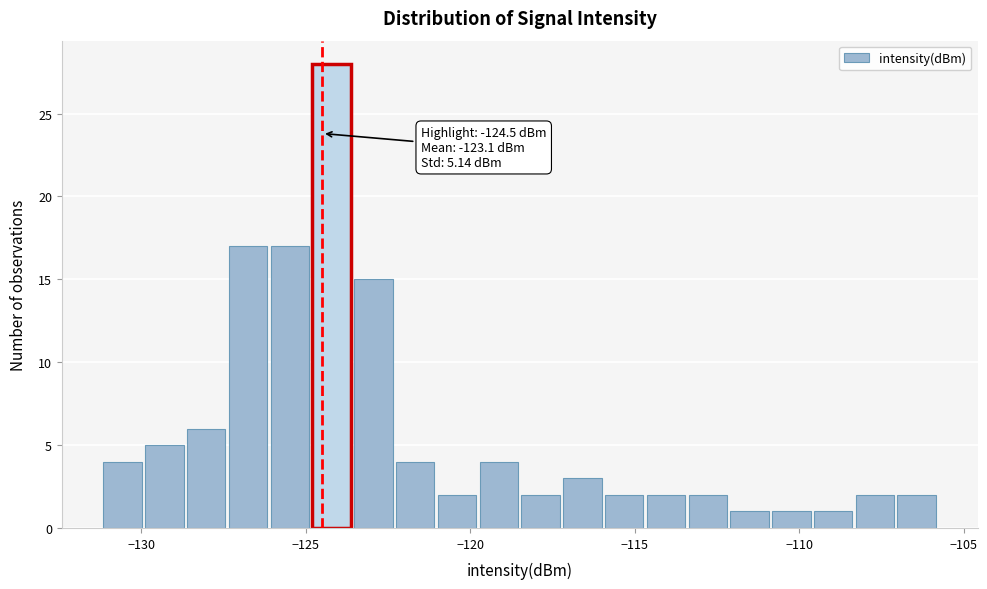

Read against the x-axis, roughly where is the centre of the tallest bar?

-124.0